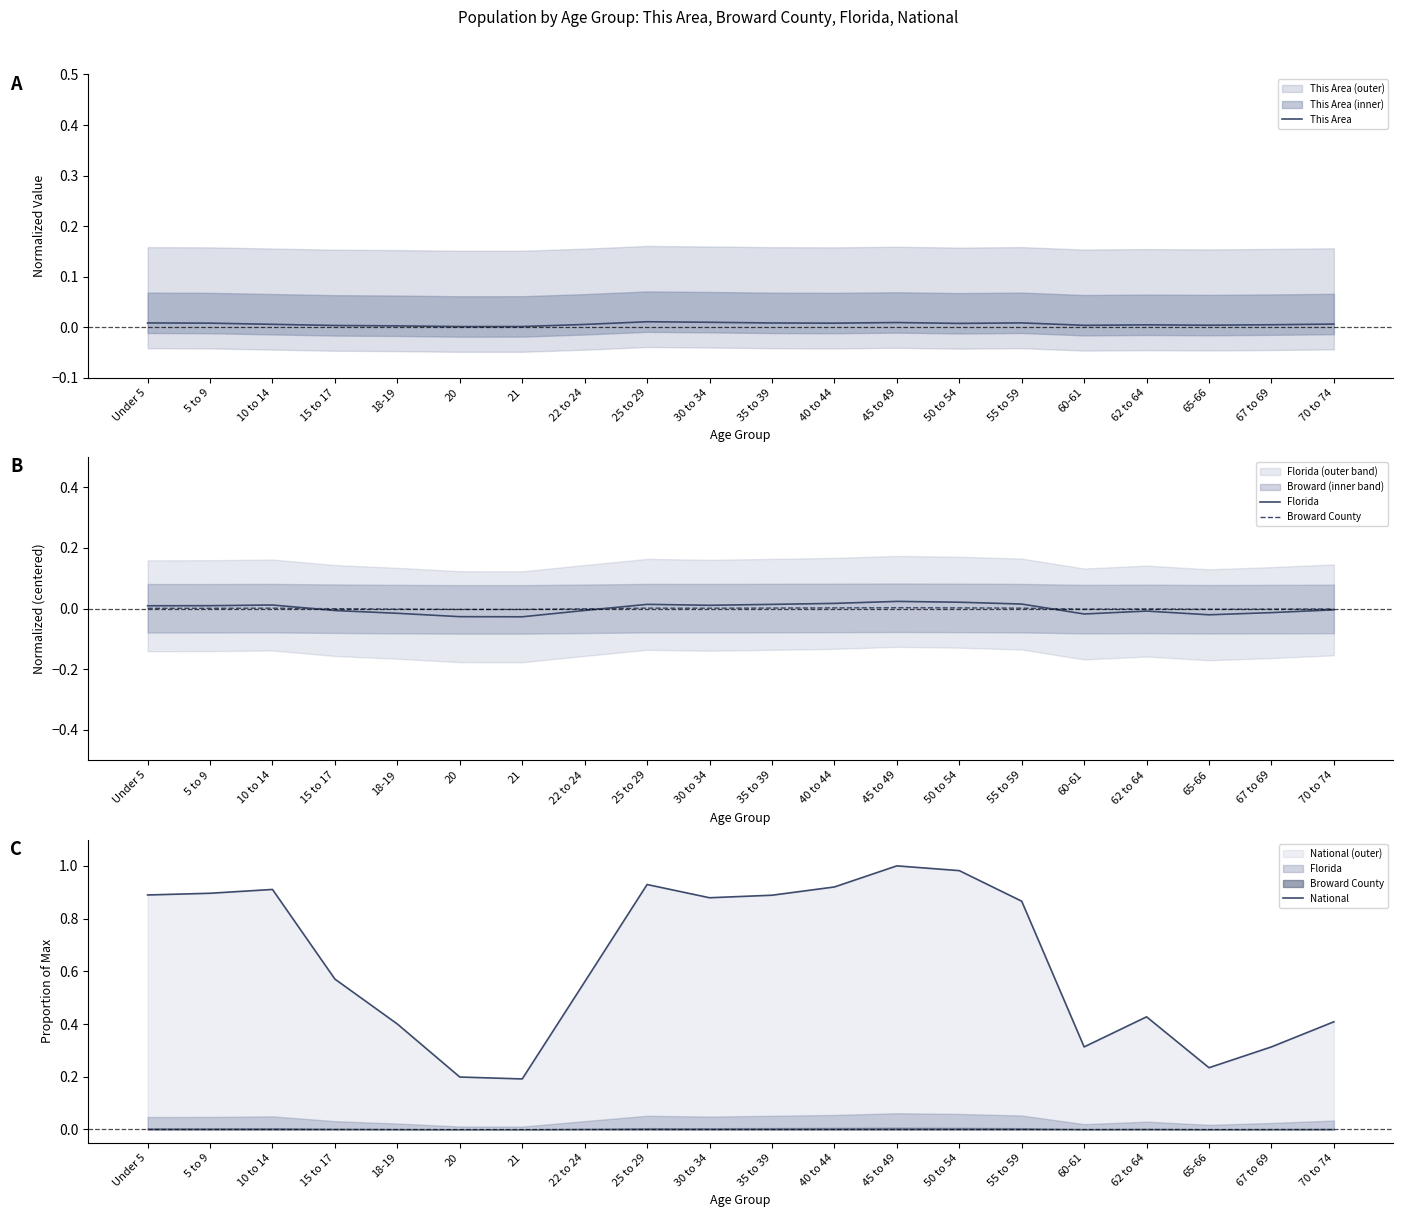

True or false: Broward County has a value of 0.0 at 45 to 49.

True